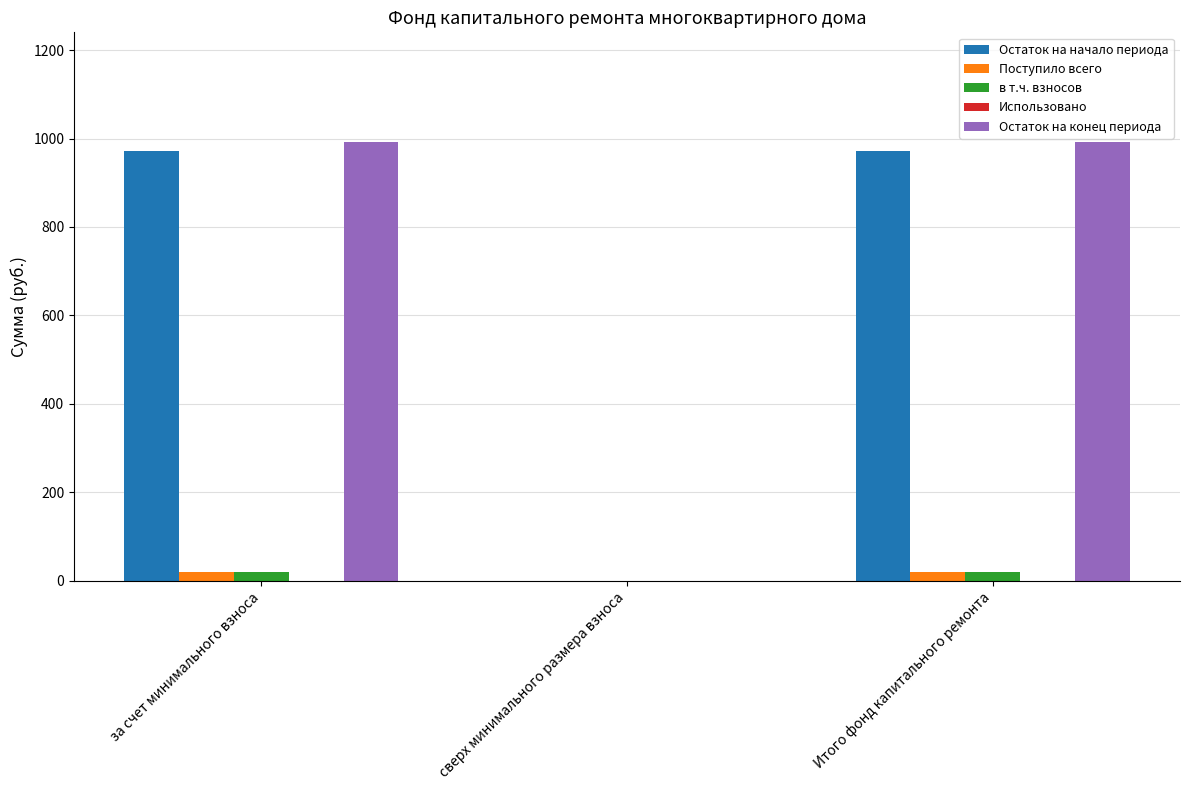

Is it true that Остаток на начало периода equals 1343.9 at Итого фонд капитального ремонта?

False